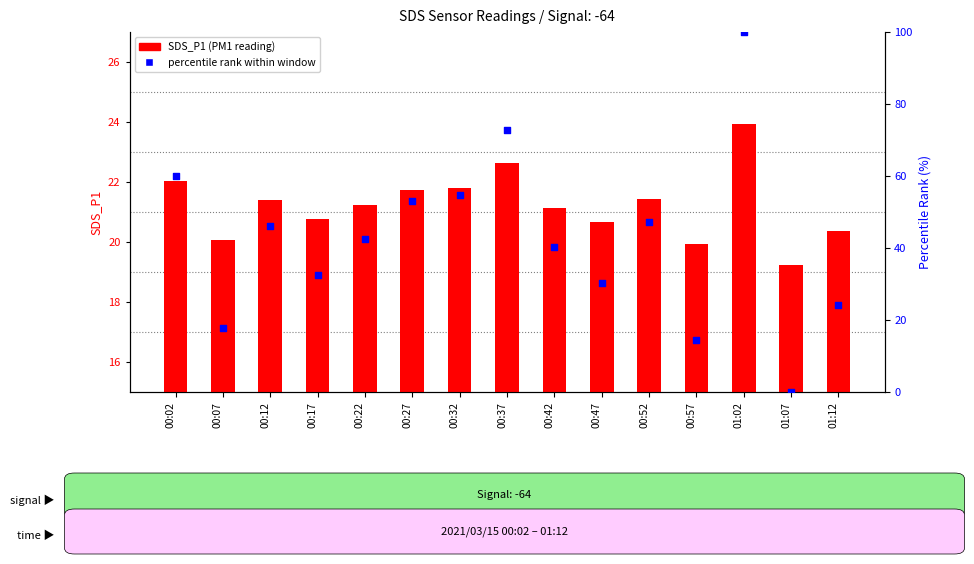

Which series contains the highest Y value?

percentile rank